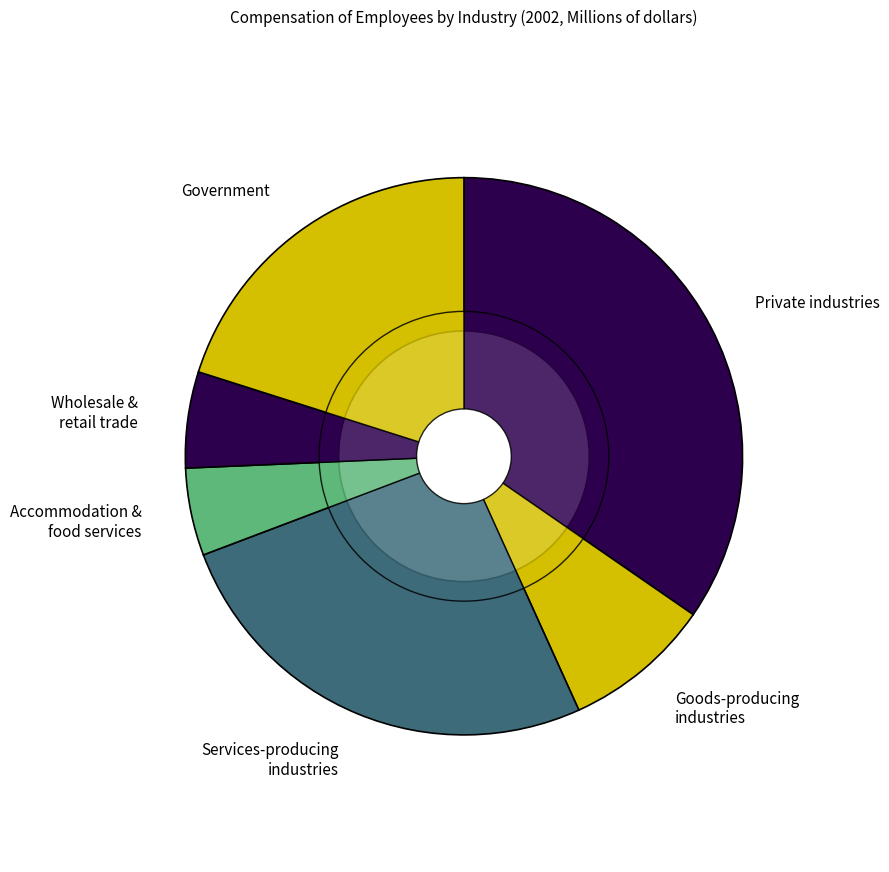

How many segments does this pie chart have?

6